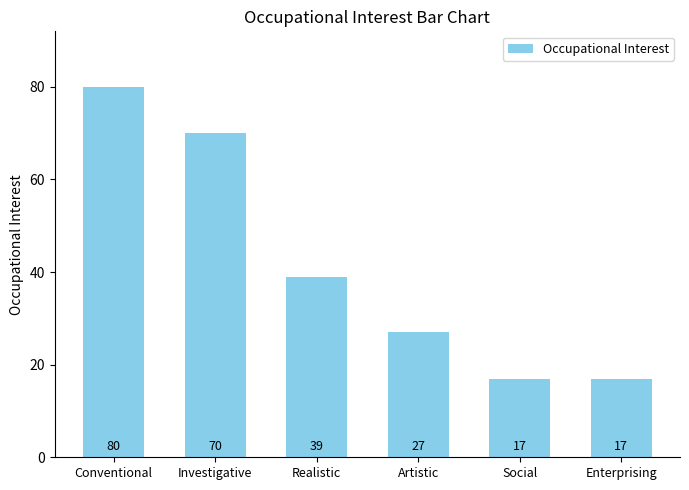

What is the label of the 5th bar from the left?

Social